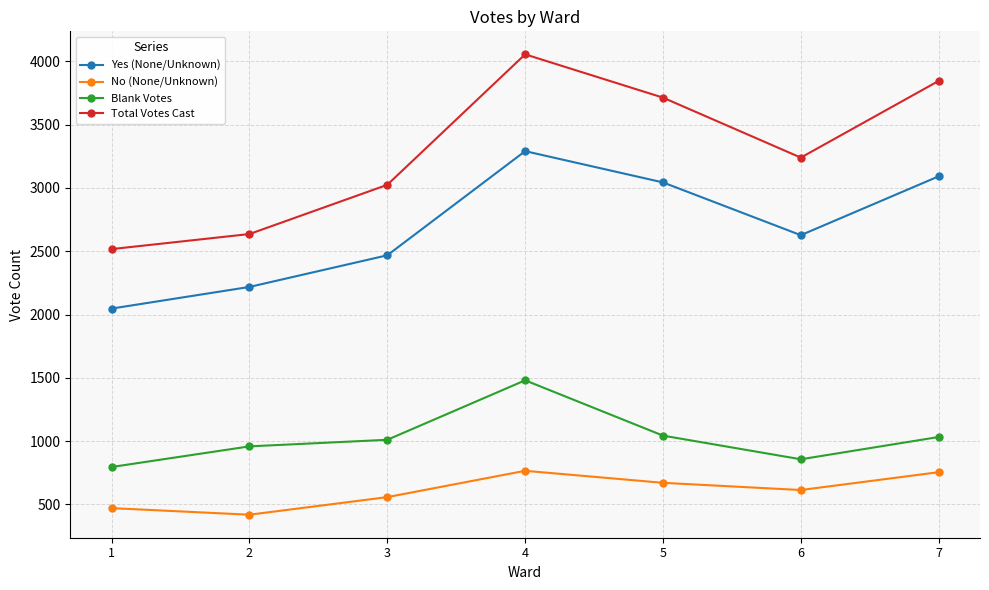

True or false: No (None/Unknown) and Yes (None/Unknown) intersect in this chart.

False